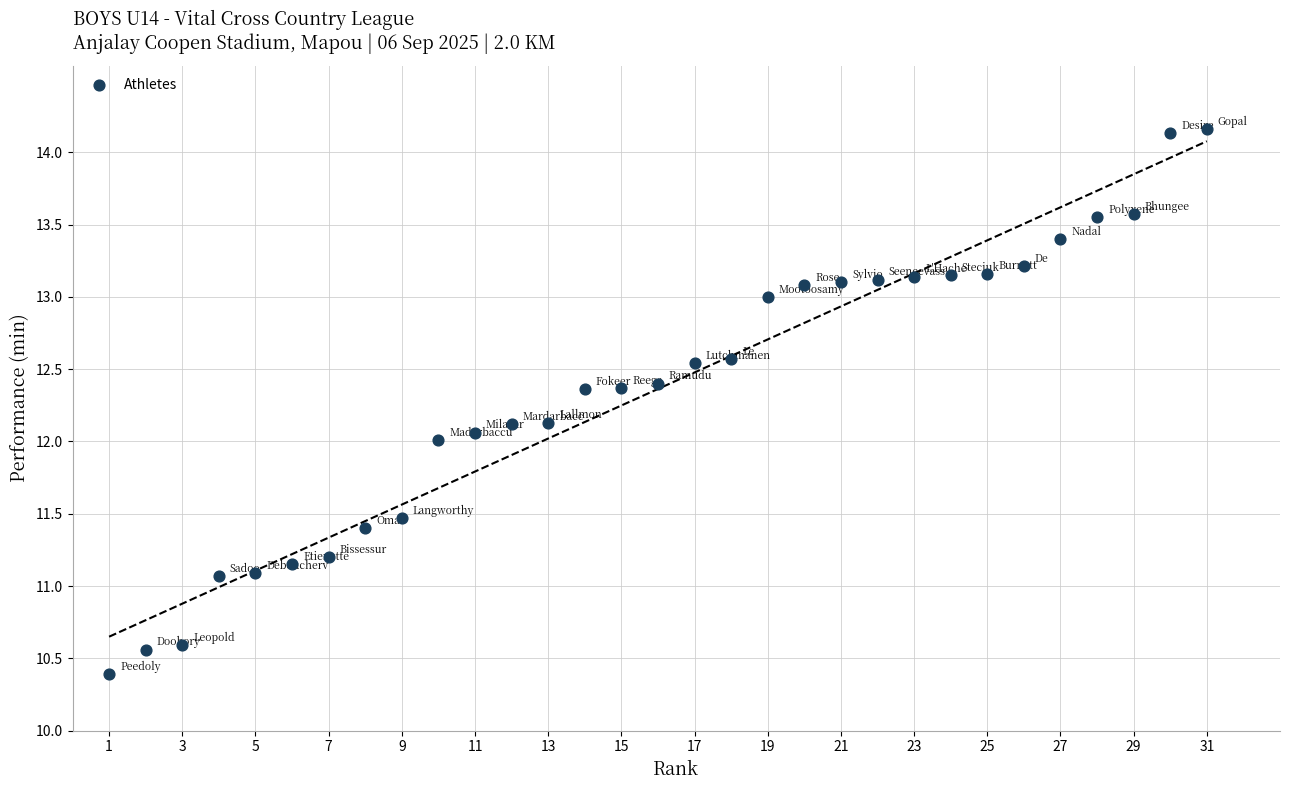

What is the range of X values (max minus min)?

30.0